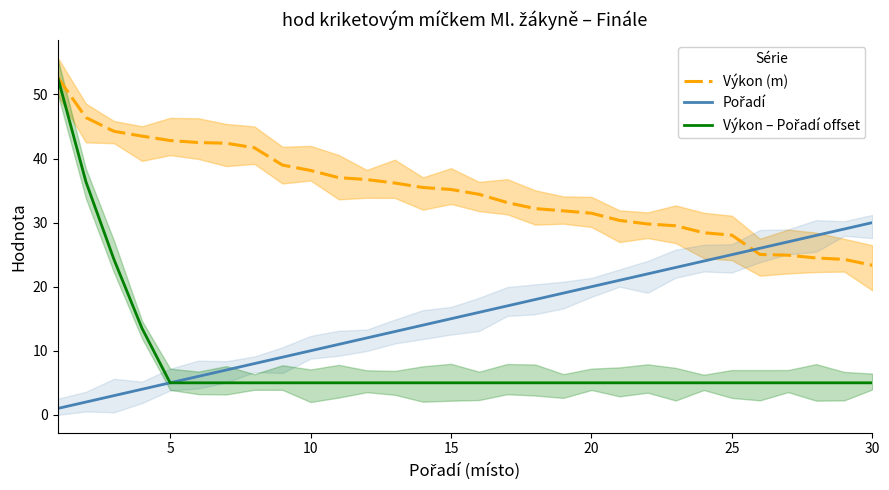

What are all the series names shown in the legend?

Výkon (m), Pořadí, Výkon – Pořadí offset